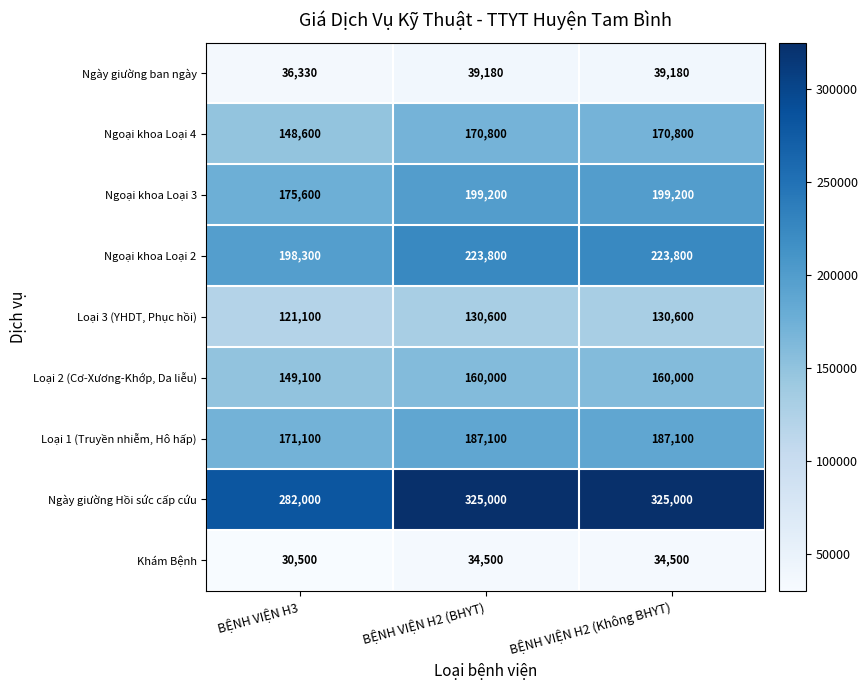

What is the total value across all series at BỆNH VIỆN H3?

1312630